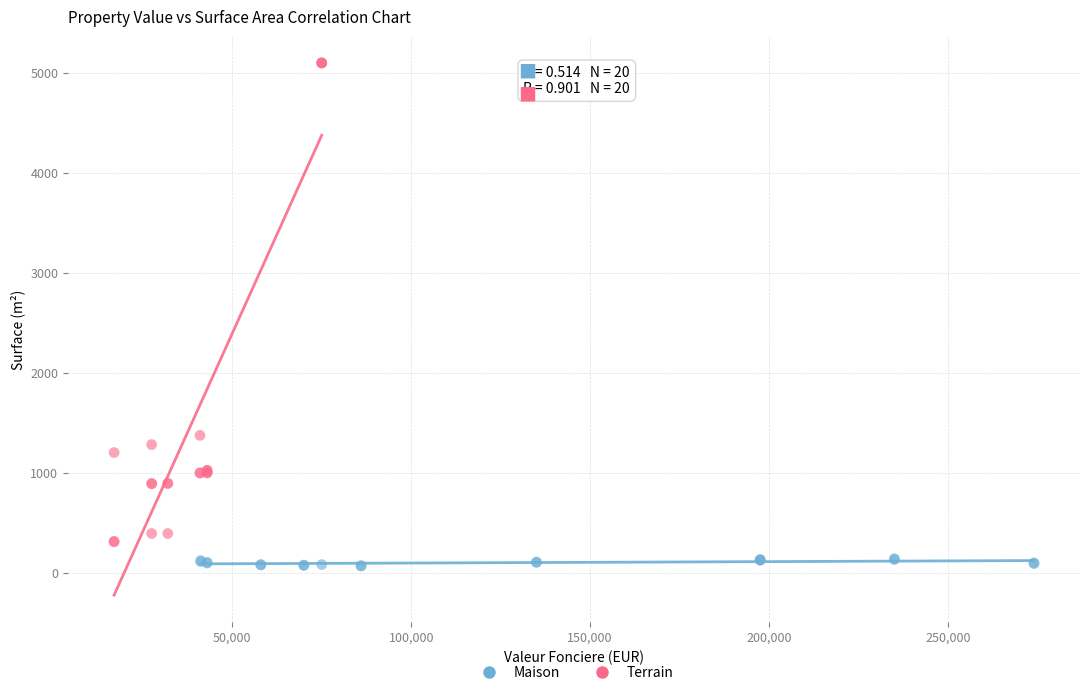

Which series has the largest Y range (max minus min)?

Terrain